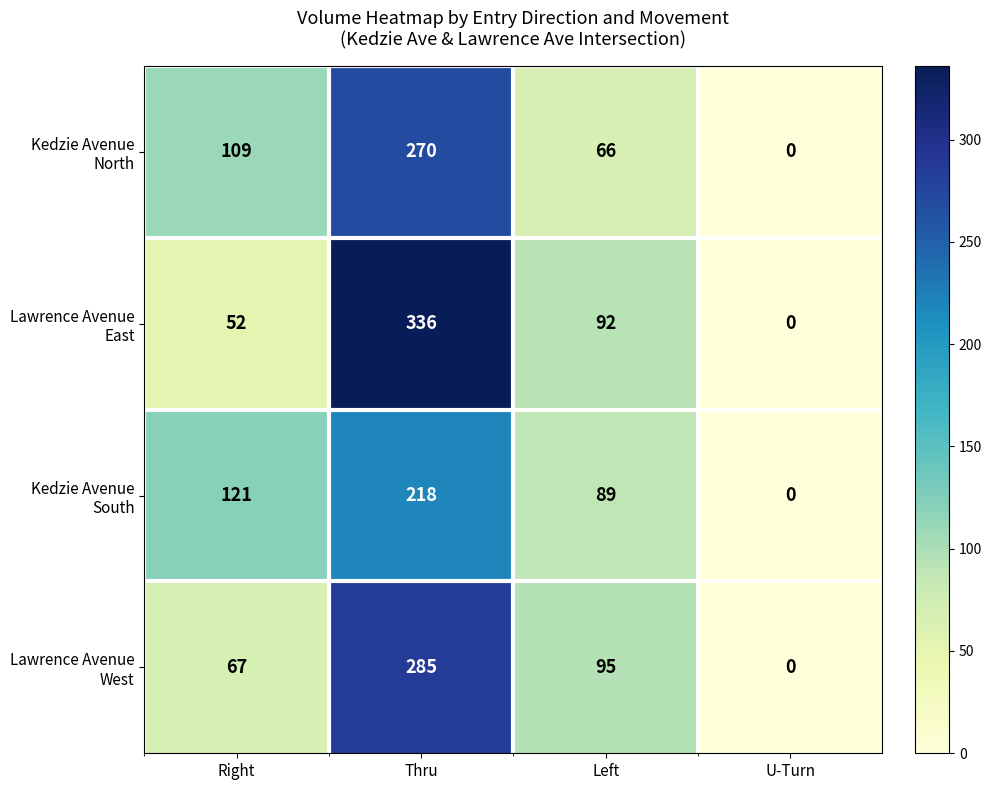

What is the spread (max minus min) of values at Thru?

118